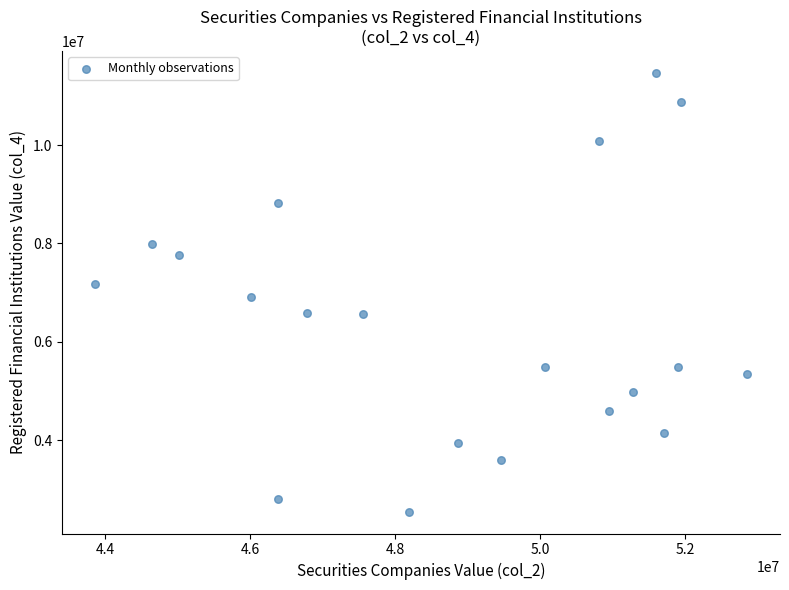

What is the range of Y values (max minus min)?

8924672